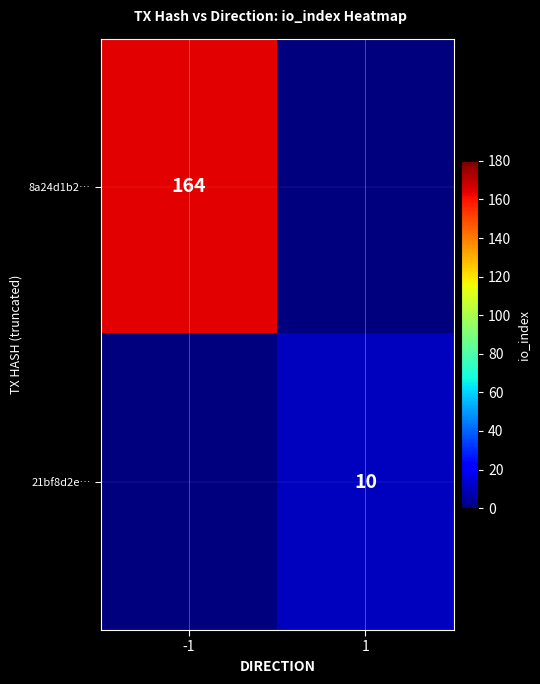

At which category is the sum across all series the highest?

-1